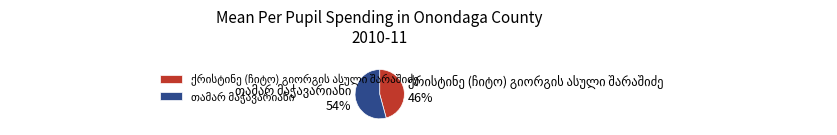

To the nearest percent, what is the difference between the largest and smallest slice percentages?

8%